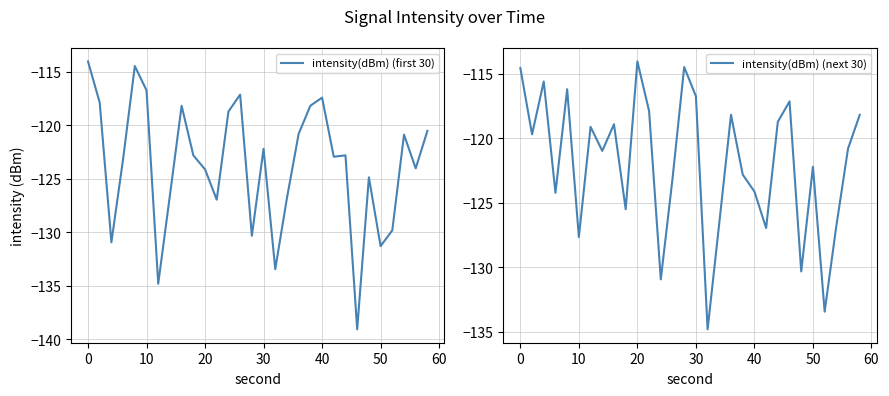

How many interior local valleys does the intensity(dBm) (first 30) series have?

9